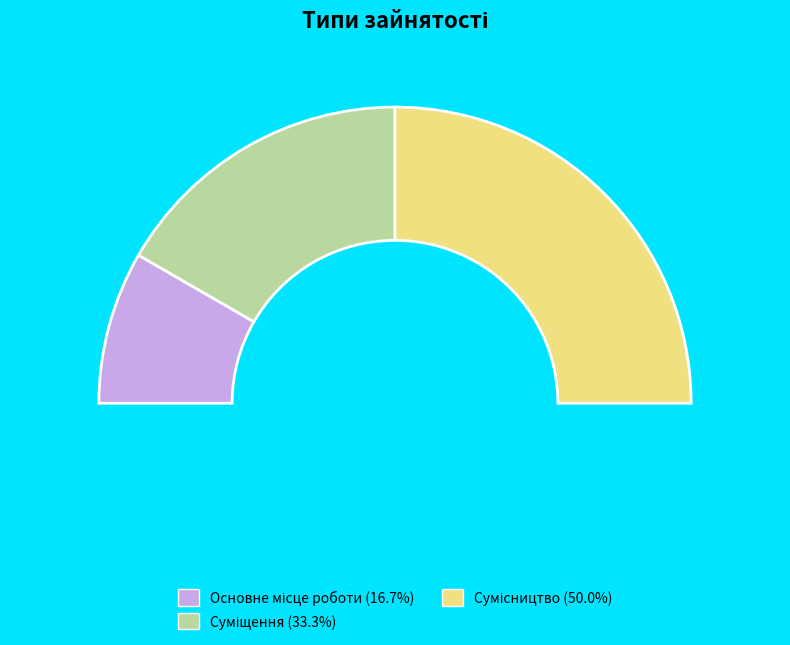

To the nearest percent, what is the difference between the Основне місце роботи and Суміщення slice percentages?

17%